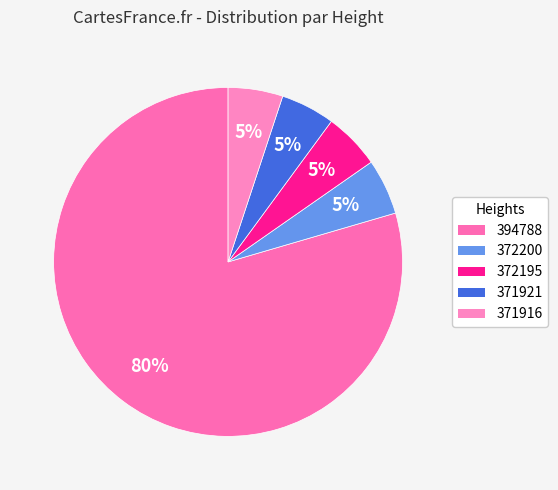

Count the number of slices in the pie.

5